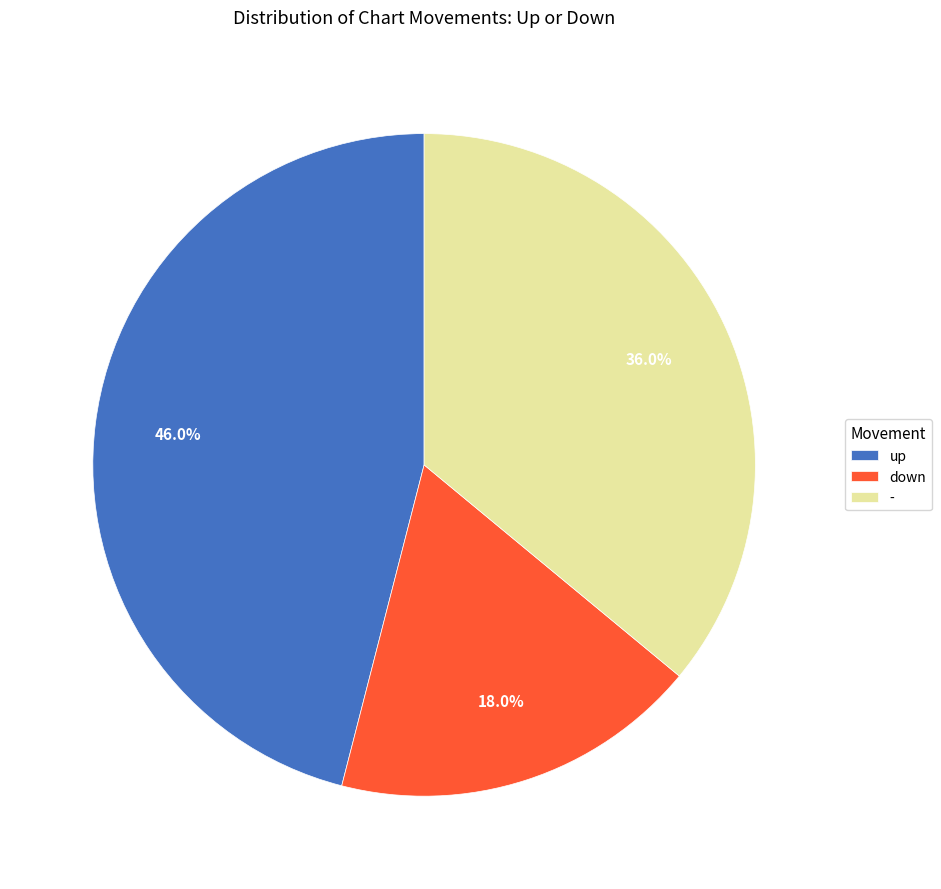

Between up and down, which is larger?

up